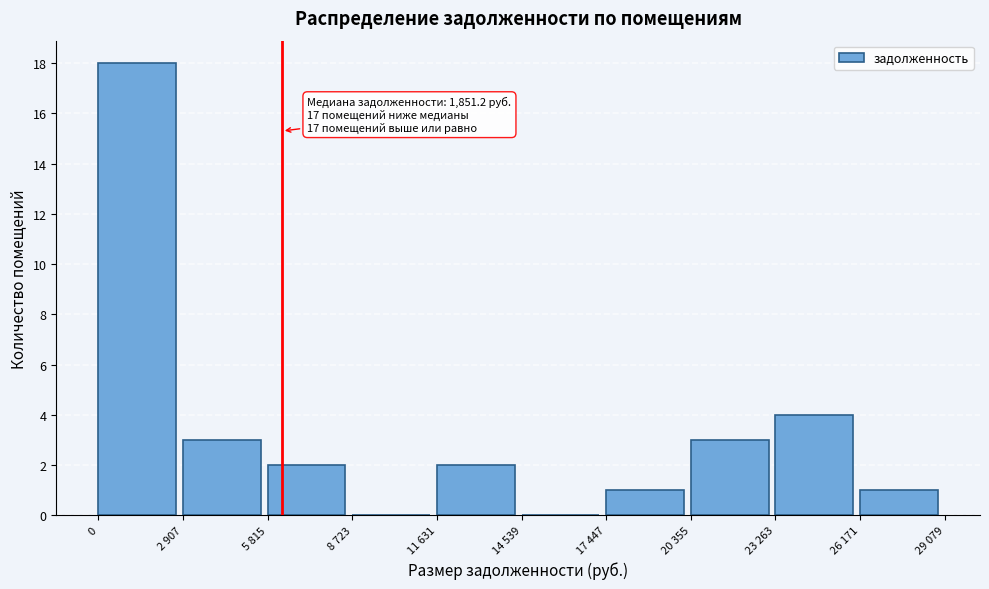

Reading left to right, transcribe all the data shown in this chart.

0=18	2 907=3	5 815=2	8 723=0	11 631=2	14 539=0	17 447=1	20 355=3	23 263=4	26 171=1